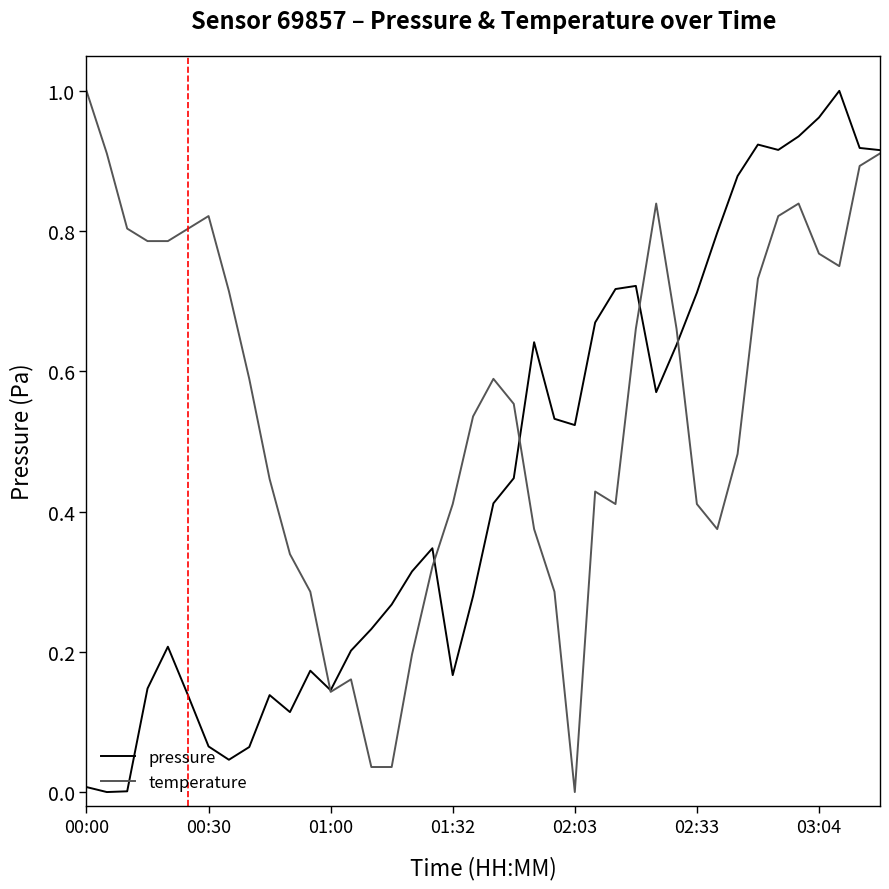

Rank the series by their average value, from highest to lowest.

temperature, pressure